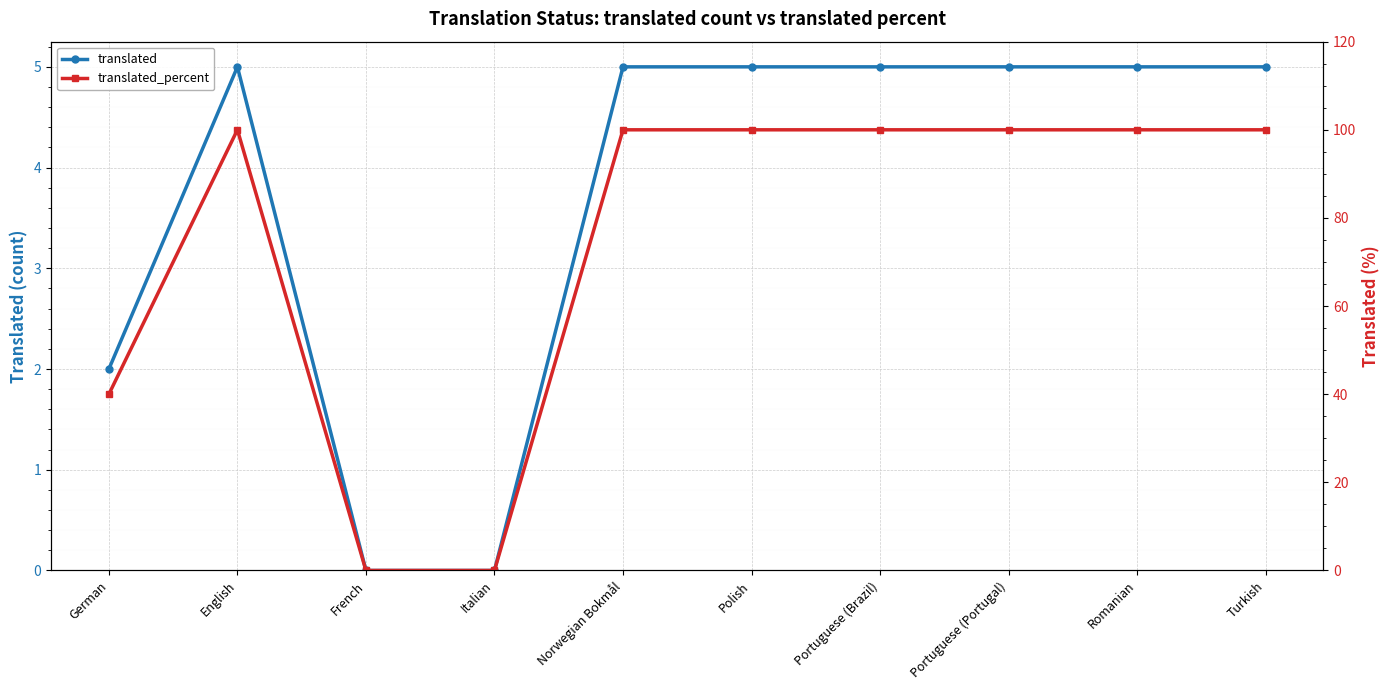

True or false: translated_percent and translated intersect in this chart.

False